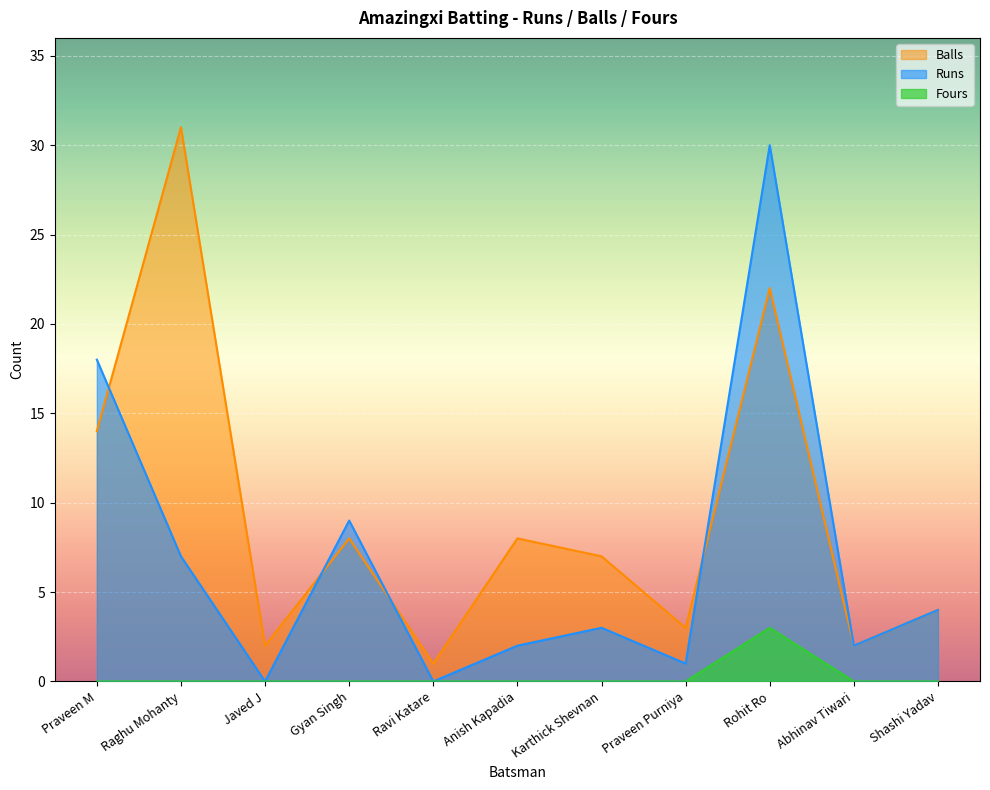

Which has a higher value, Javed J or Shashi Yadav?

Shashi Yadav